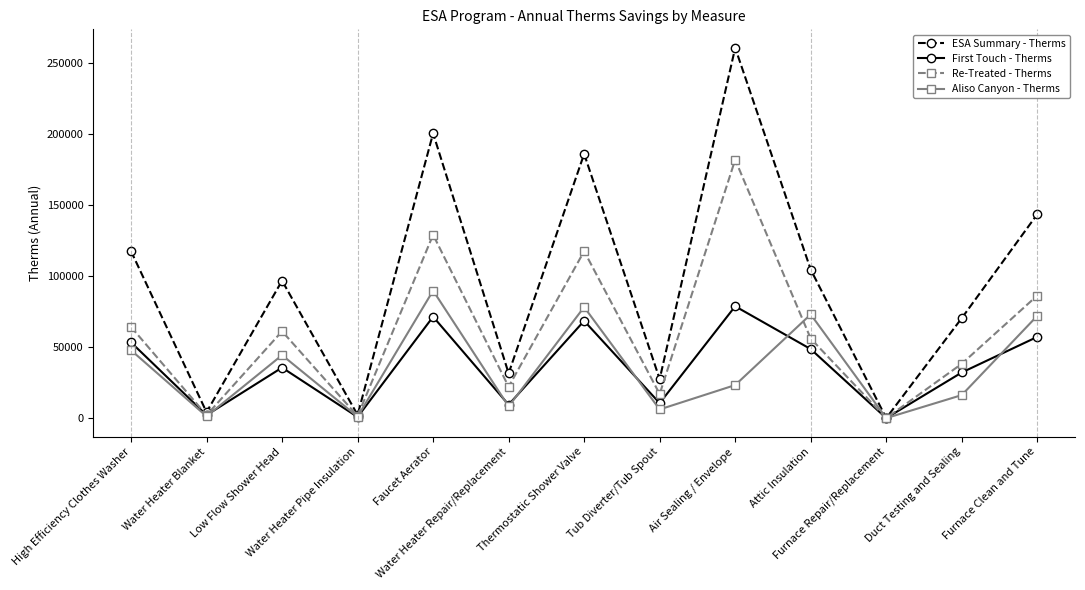

Which series has the largest range (max minus min)?

ESA Summary - Therms